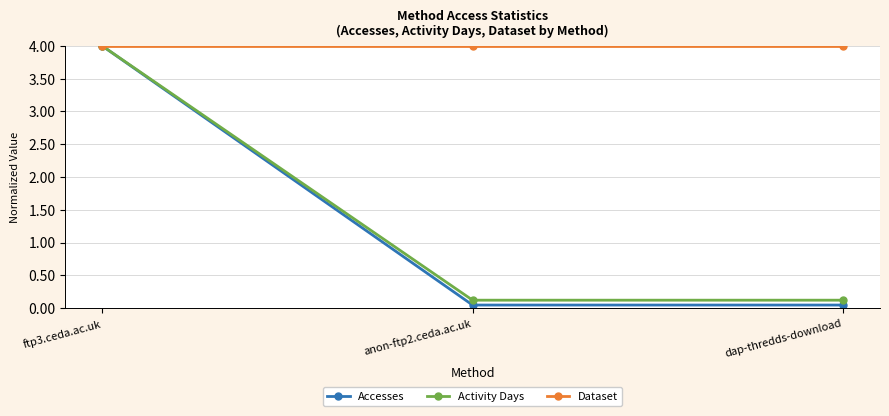

The value of Activity Days at dap-thredds-download is 0.1. True or false?

True